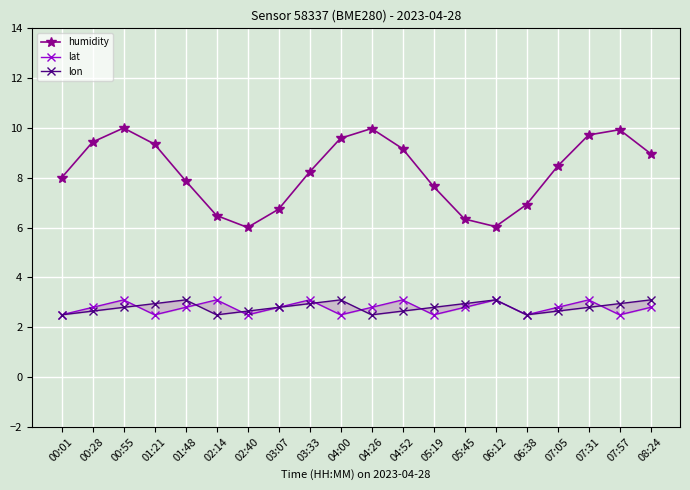

Rank the categories by lat value from lowest to highest.

00:01, 01:21, 02:40, 04:00, 05:19, 06:38, 07:57, 00:28, 01:48, 03:07, 04:26, 05:45, 07:05, 08:24, 00:55, 02:14, 03:33, 04:52, 06:12, 07:31